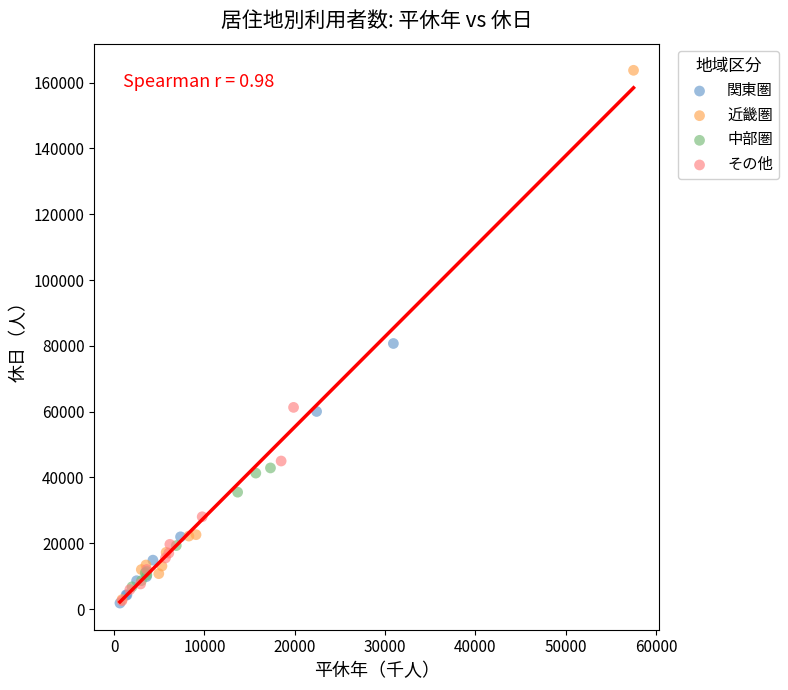

Which series has the widest spread of Y values?

近畿圏